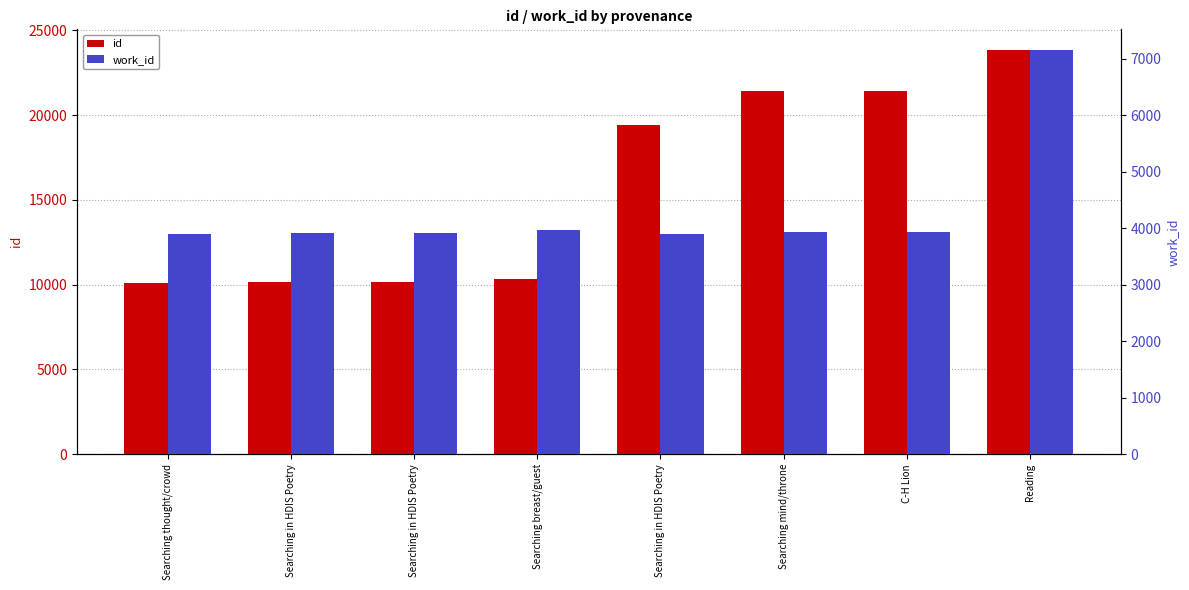

Which category has the lowest value across all series?

Searching in HDIS Poetry